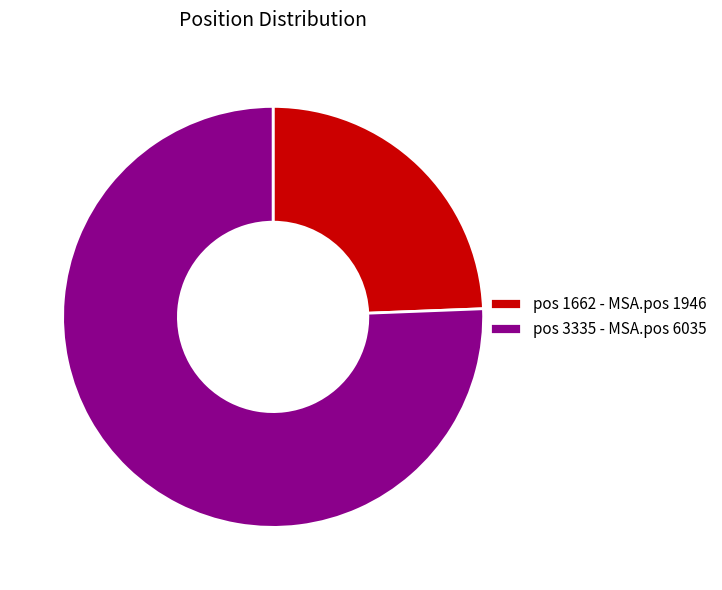

How many segments does this pie chart have?

2